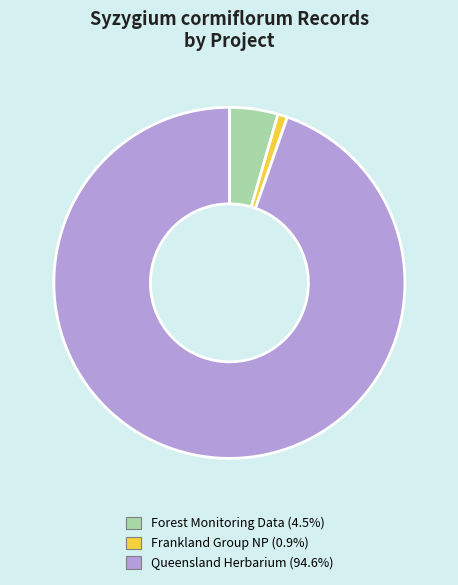

Is there a majority slice in this chart?

Yes